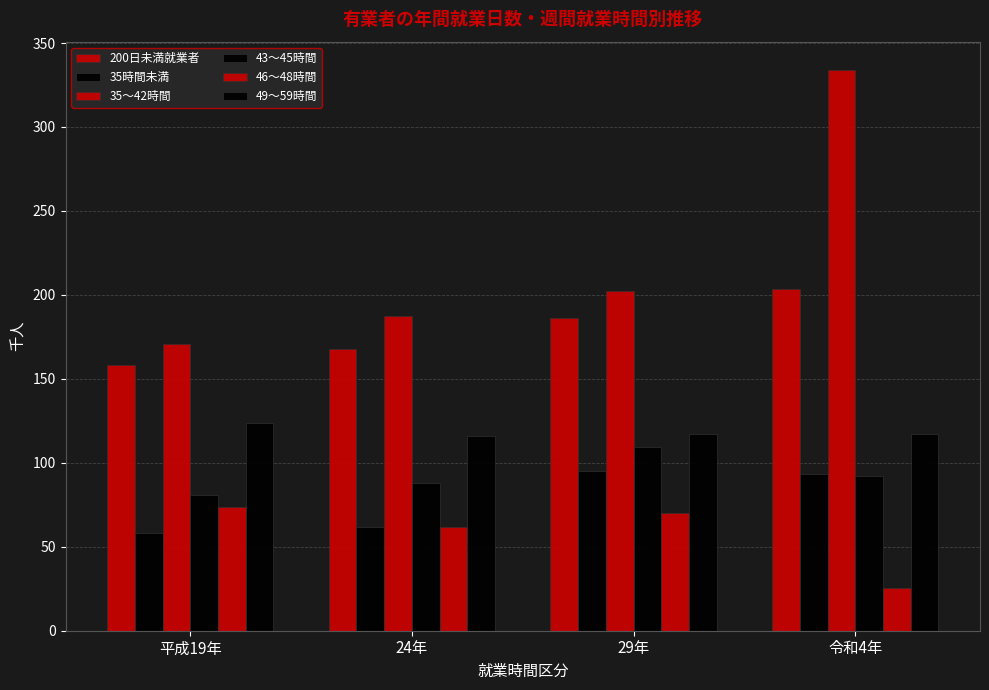

What is the total value across all series at 平成19年?

665.5